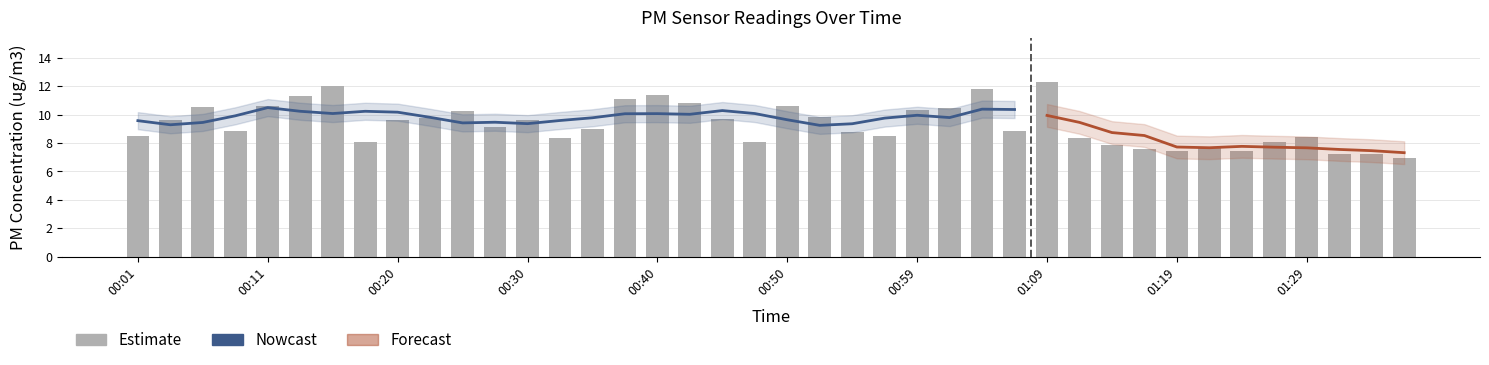

What is the change in value from 01:04 to 01:31?

-4.6